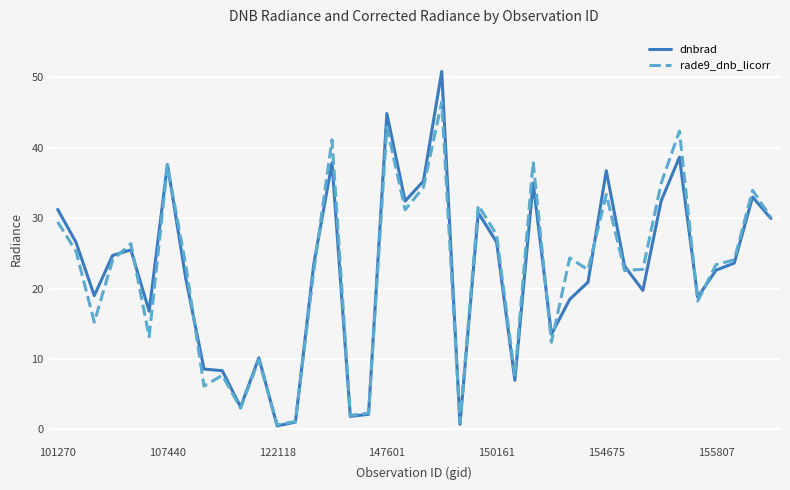

What is the maximum value shown in the chart?

50.8